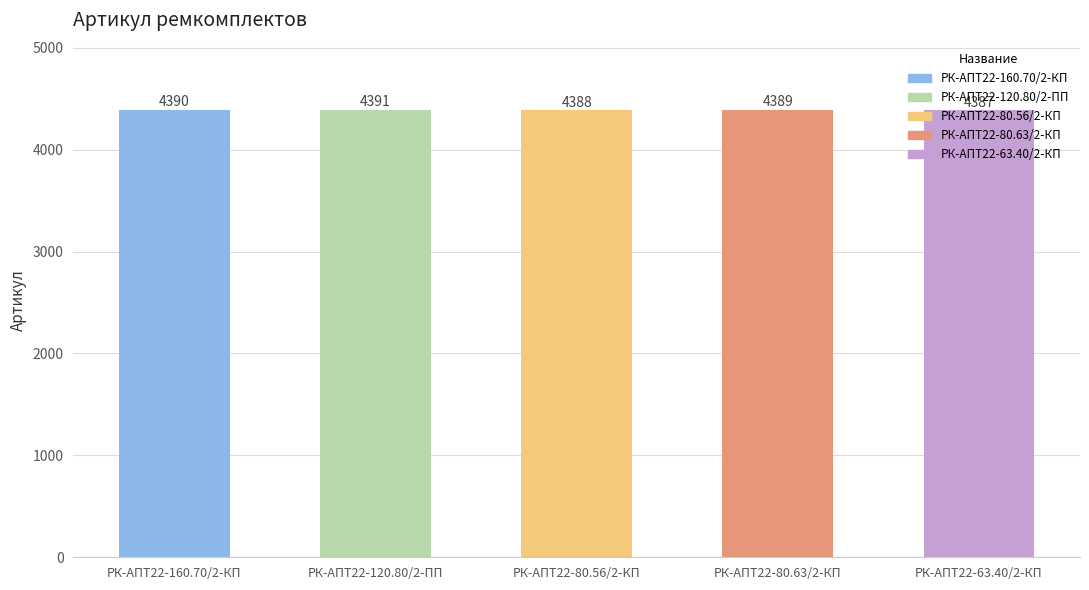

Reading left to right, list all the values displayed in this chart.

4390	4391	4388	4389	4387